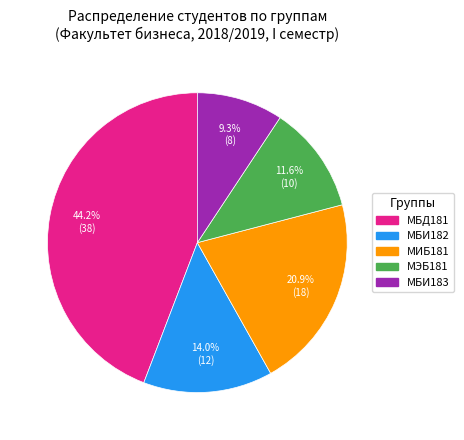

Rank the categories by value from highest to lowest.

МБД181, МИБ181, МБИ182, МЭБ181, МБИ183